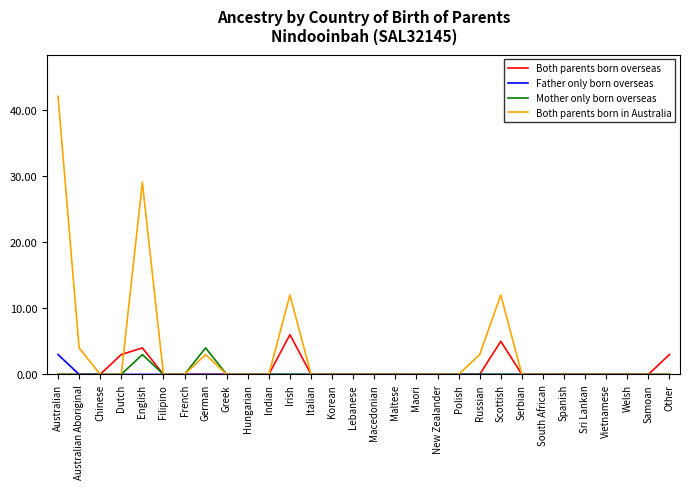

Which label corresponds to the largest value in the chart?

Australian